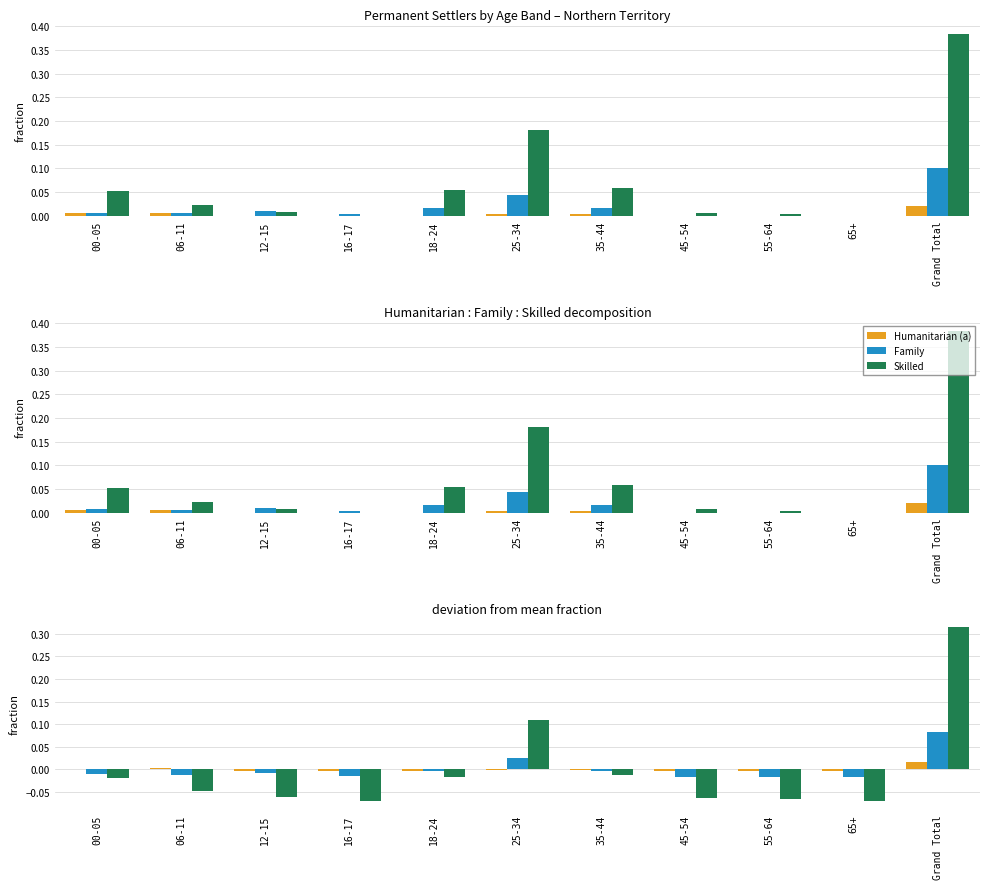

At how many categories does at least one series exceed 0?

4